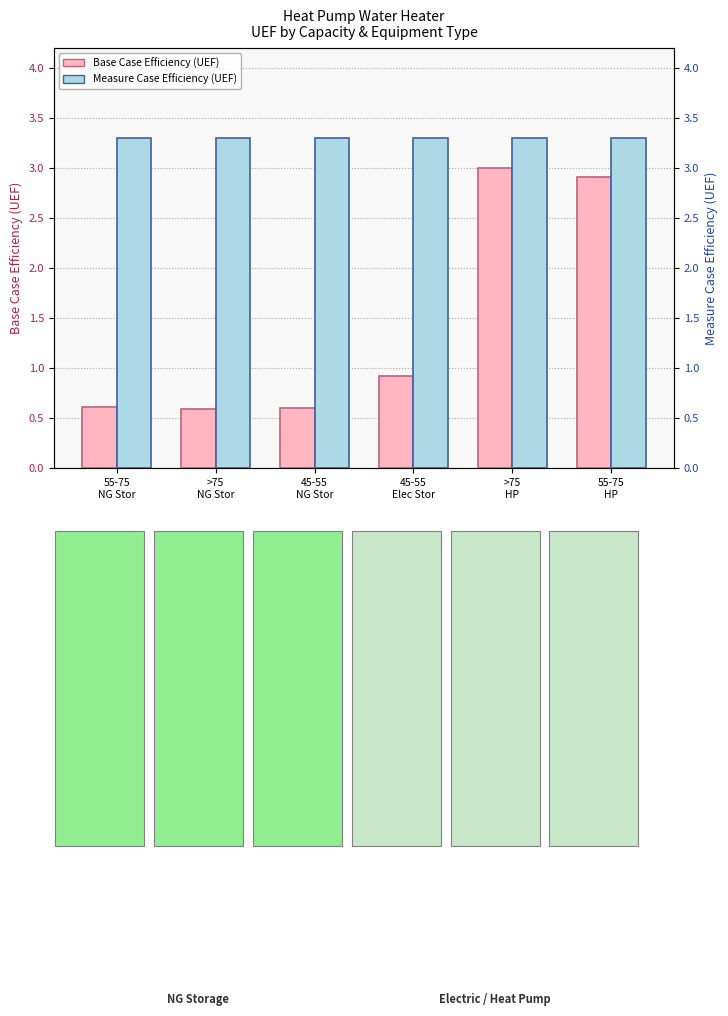

Which series has the largest total across all categories?

Measure Case Efficiency (UEF)